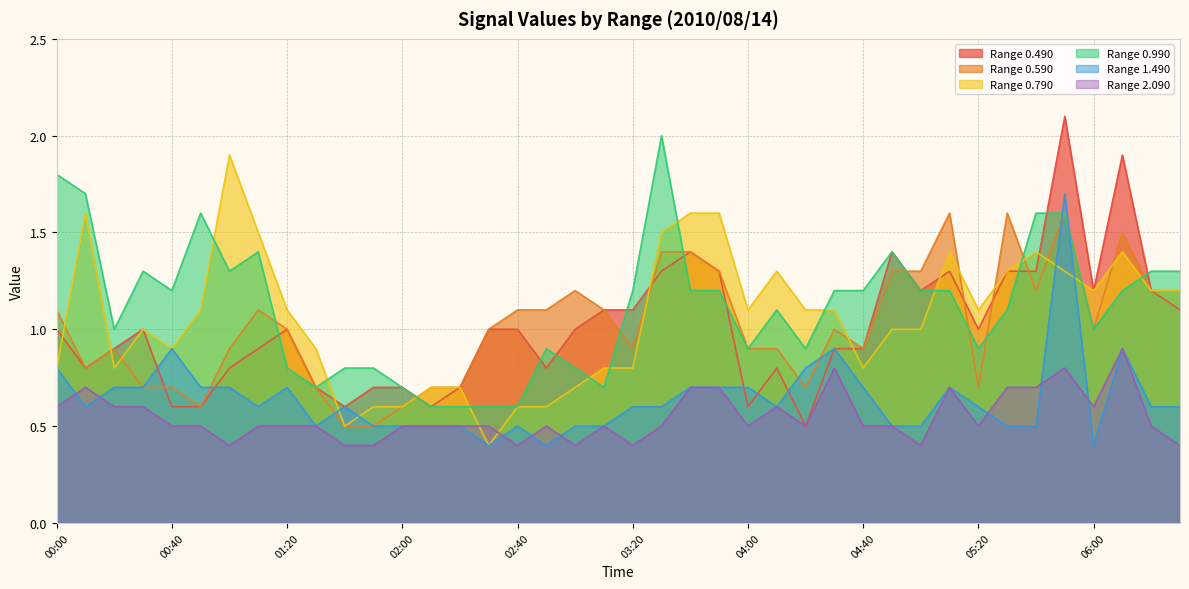

Between 03:00 and 06:00, which series saw the biggest shift?

0.790